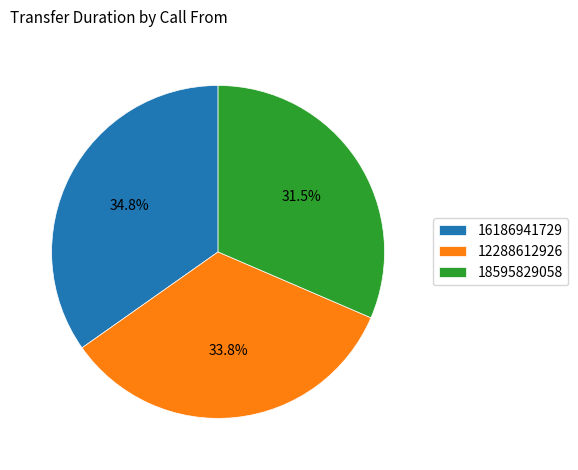

True or false: 16186941729 accounts for 35% of the total.

True